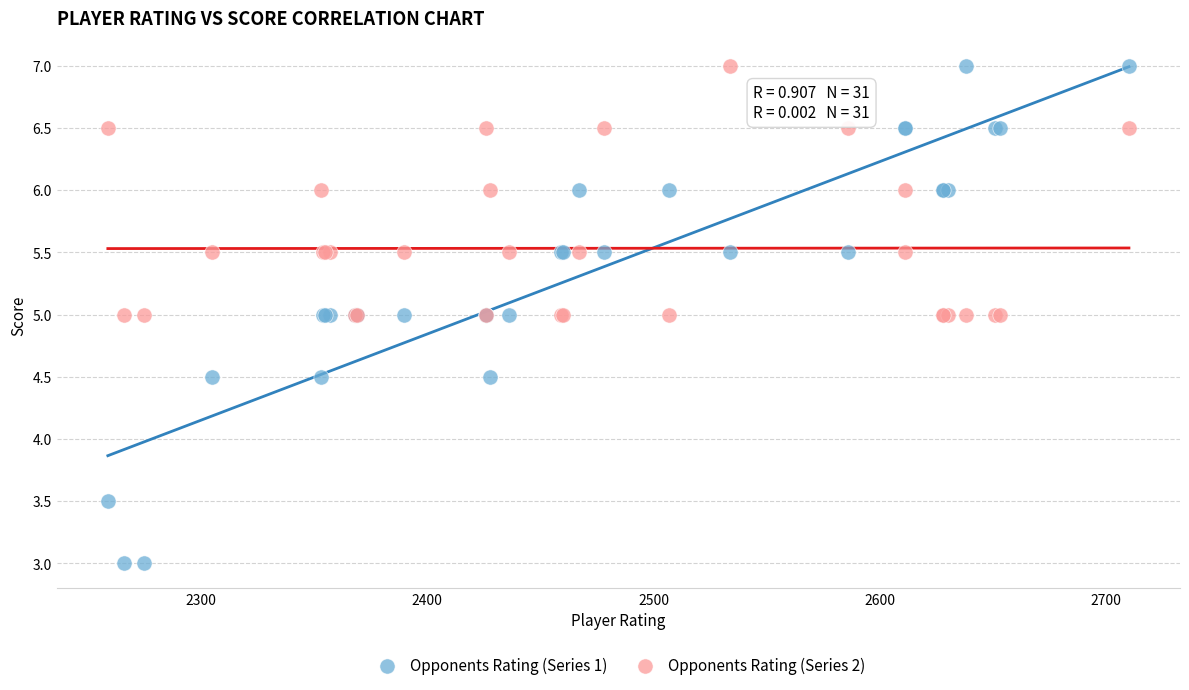

What is the X range (max minus min) for the scatter plot?

451.0